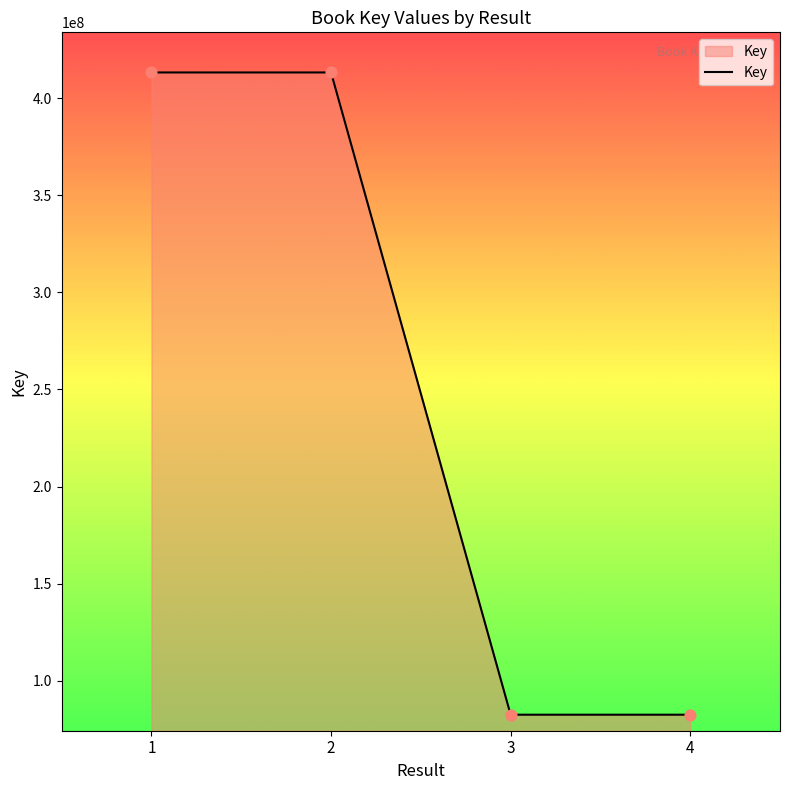

What is the change in value from 3 to 4?

-1006